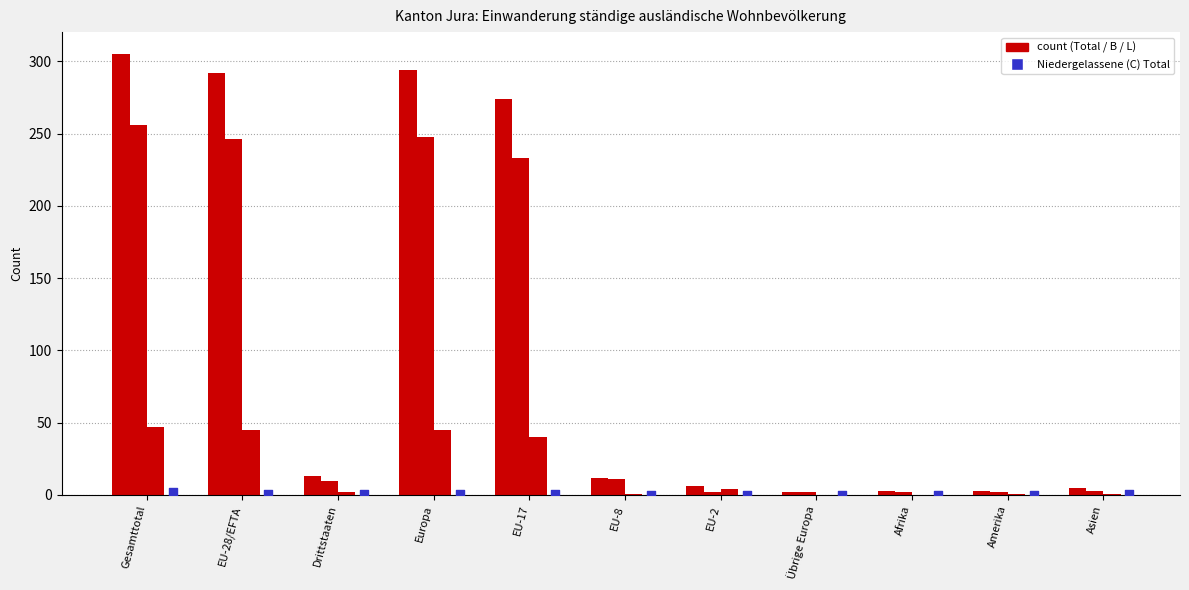

Which series has the largest Y range (max minus min)?

Total